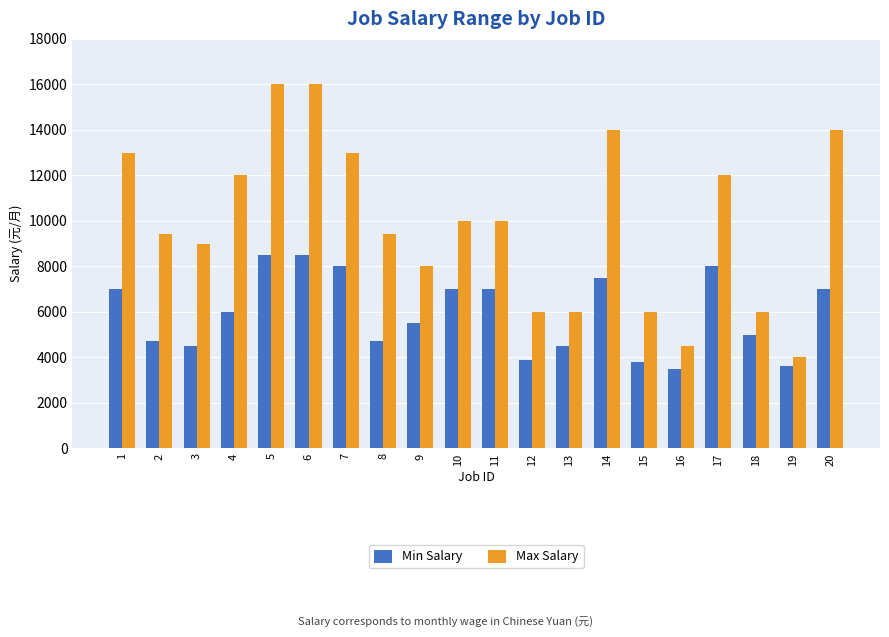

How many data points does each series have?

20